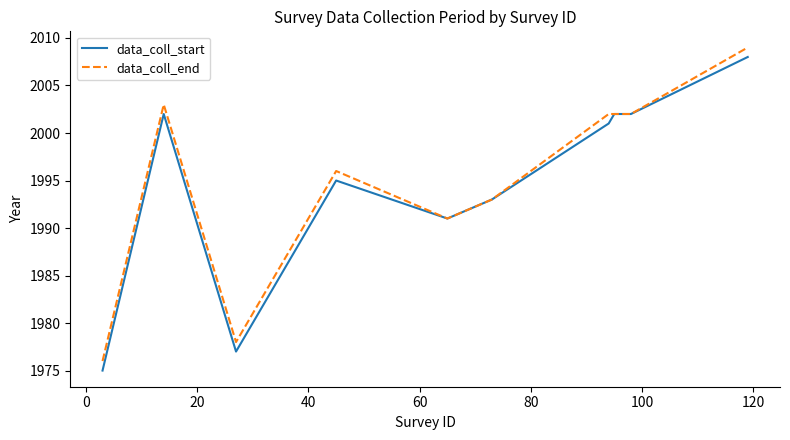

Reading left to right, extract all data points from this chart.

data_coll_start: 1975	2002	1977	1978	1980	1981	1982	1983	1984	1985	1986	1987	1988	1989	1991	1992	1993	1994	1995	1991	1993	2001	2002	2002	2008
data_coll_end: 1976	2003	1978	1979	1981	1982	1983	1984	1985	1986	1987	1988	1989	1990	1992	1993	1994	1995	1996	1991	1993	2002	2002	2002	2009